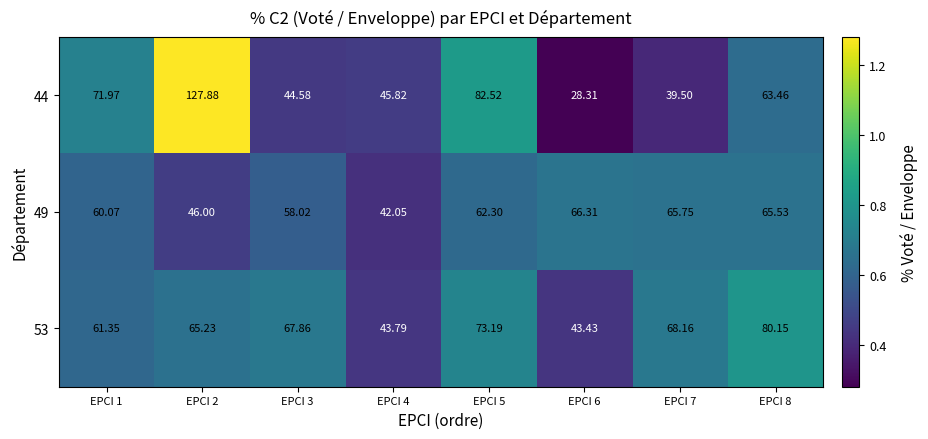

Rank the series by their maximum value, from highest to lowest.

44, 53, 49